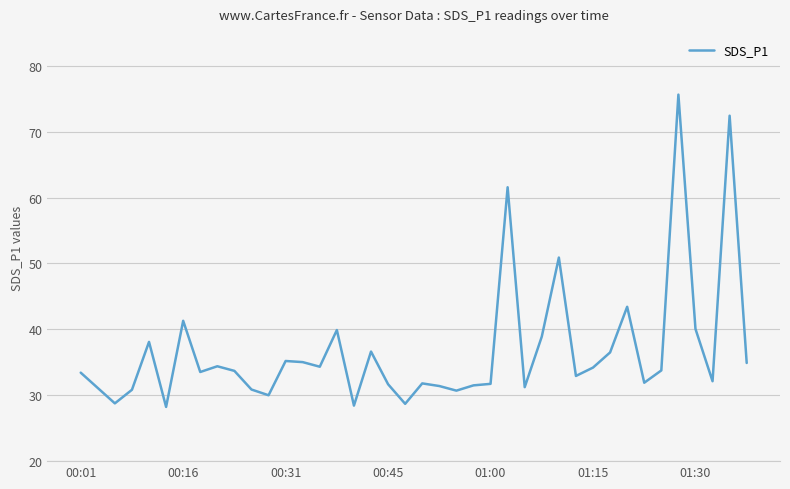

What is the minimum value shown in the chart?

28.2